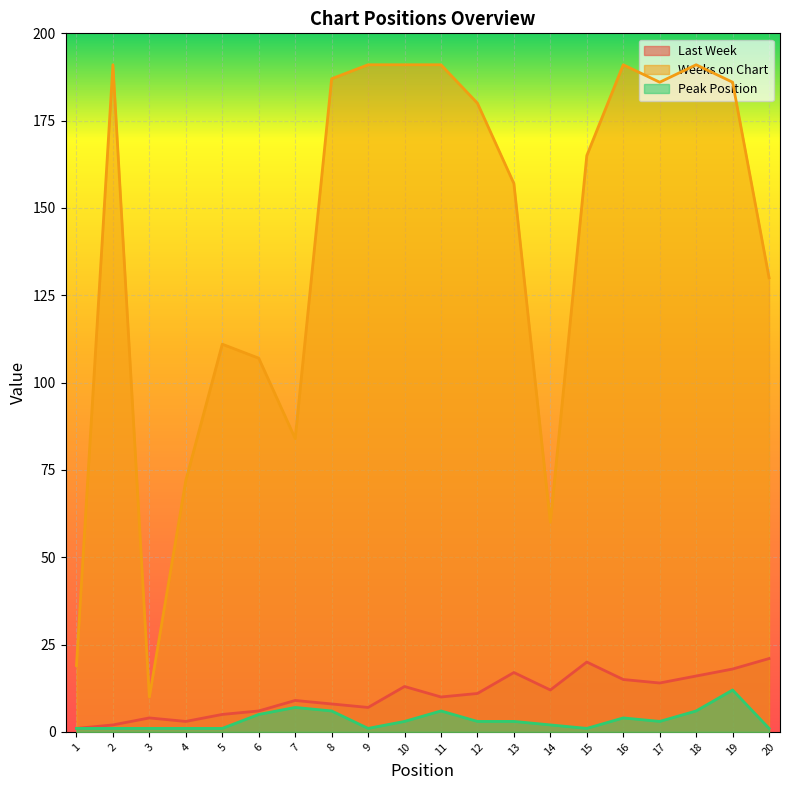

Between 11 and 17, which is larger?

17